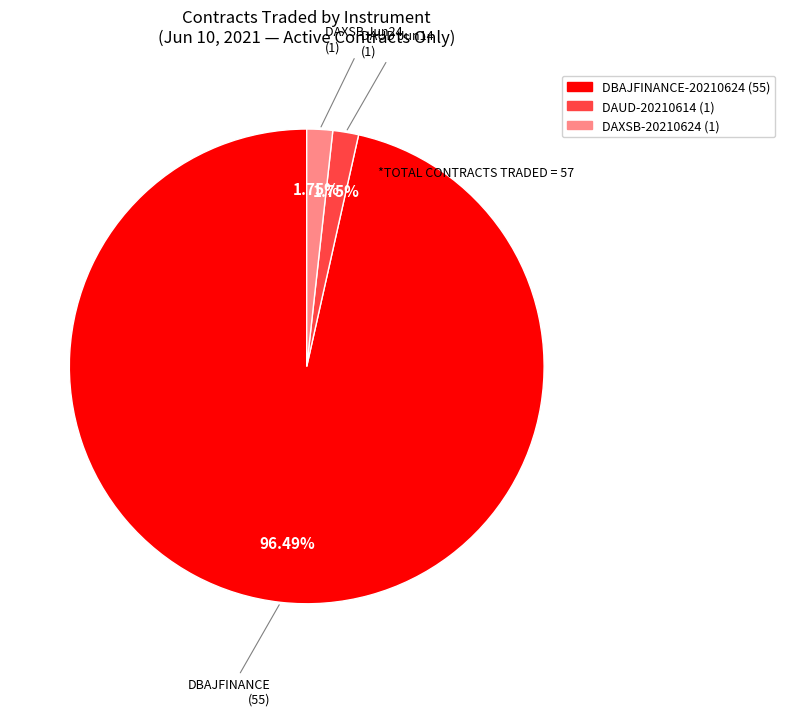

Does any single category account for the majority?

Yes